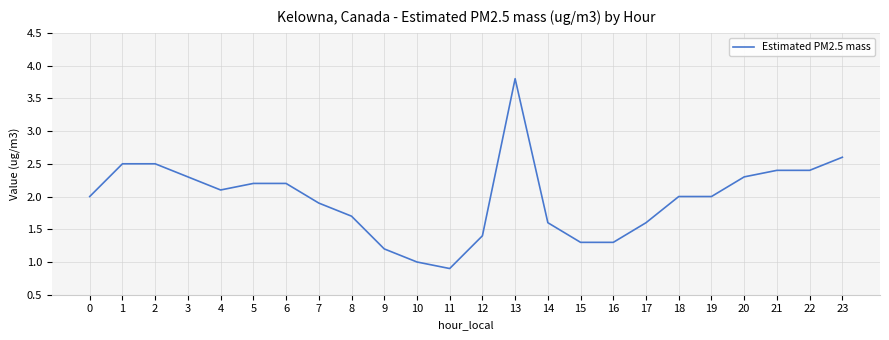

What is the sum of the values at 5 and 18?

4.2